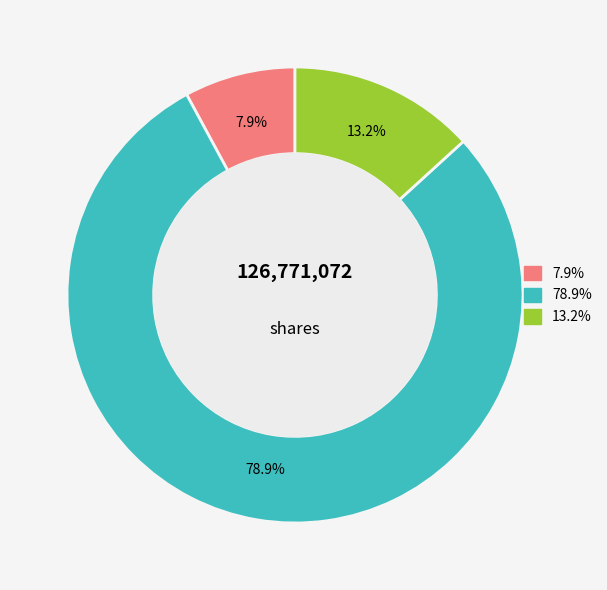

Is there any slice that represents more than half of the pie?

Yes